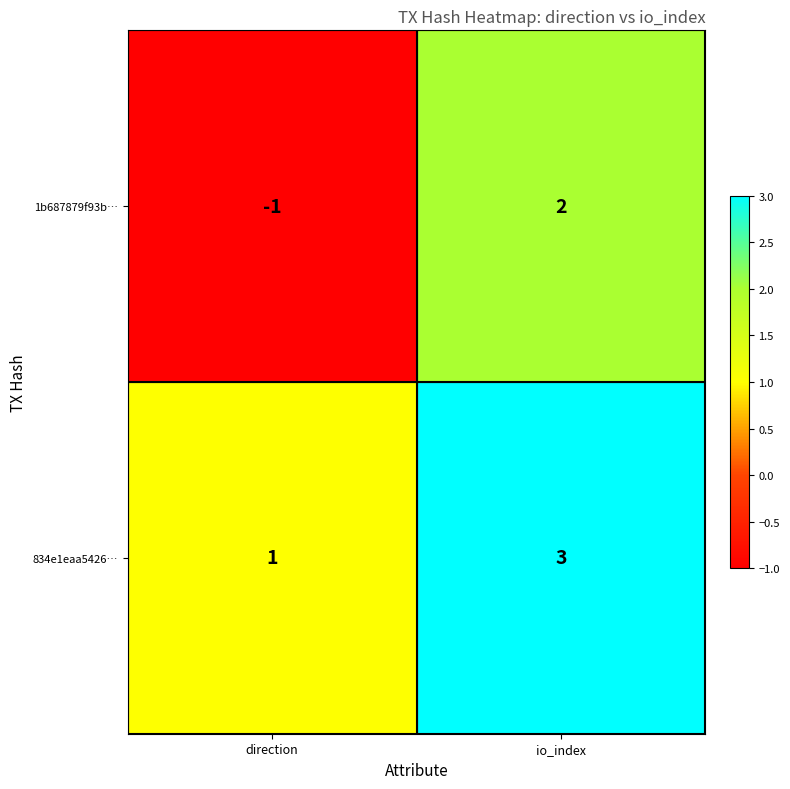

Which series has the largest total across all categories?

834e1eaa5426…